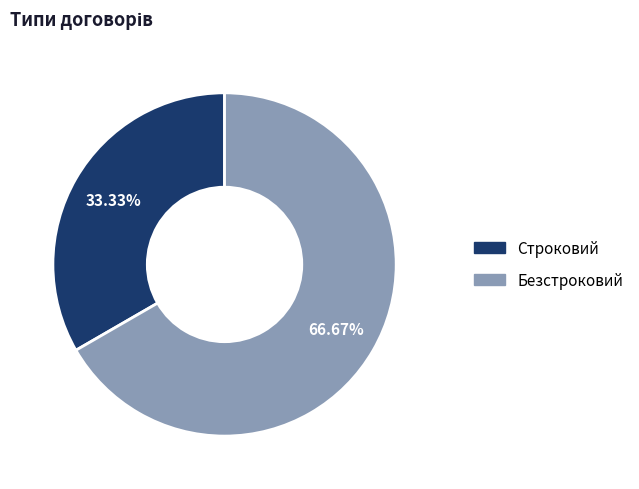

To the nearest percent, what portion does Безстроковий represent?

67%